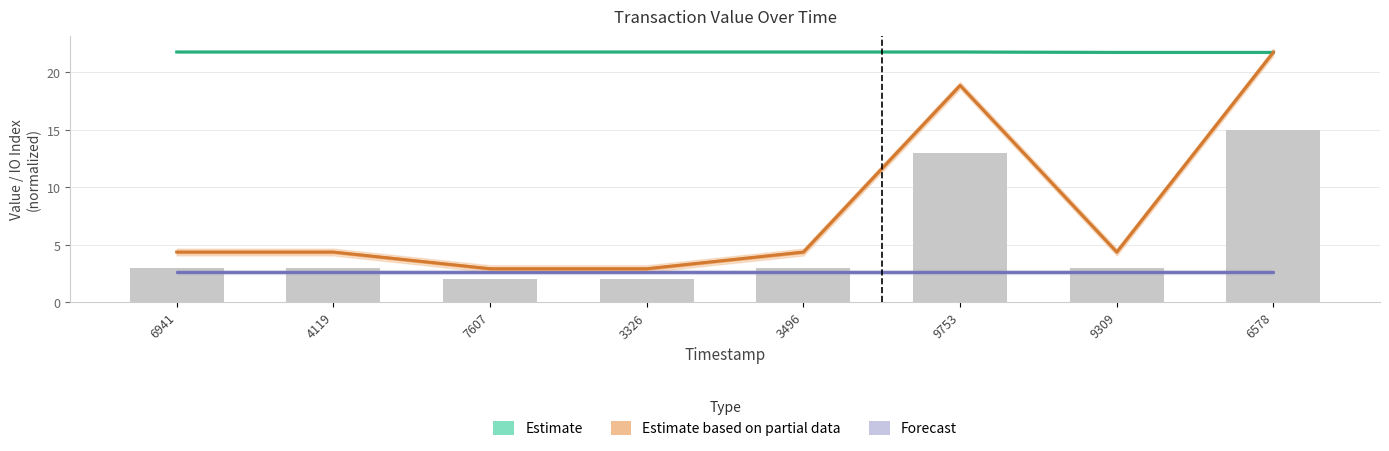

What is the approximate value of Forecast at 4119?

2.6